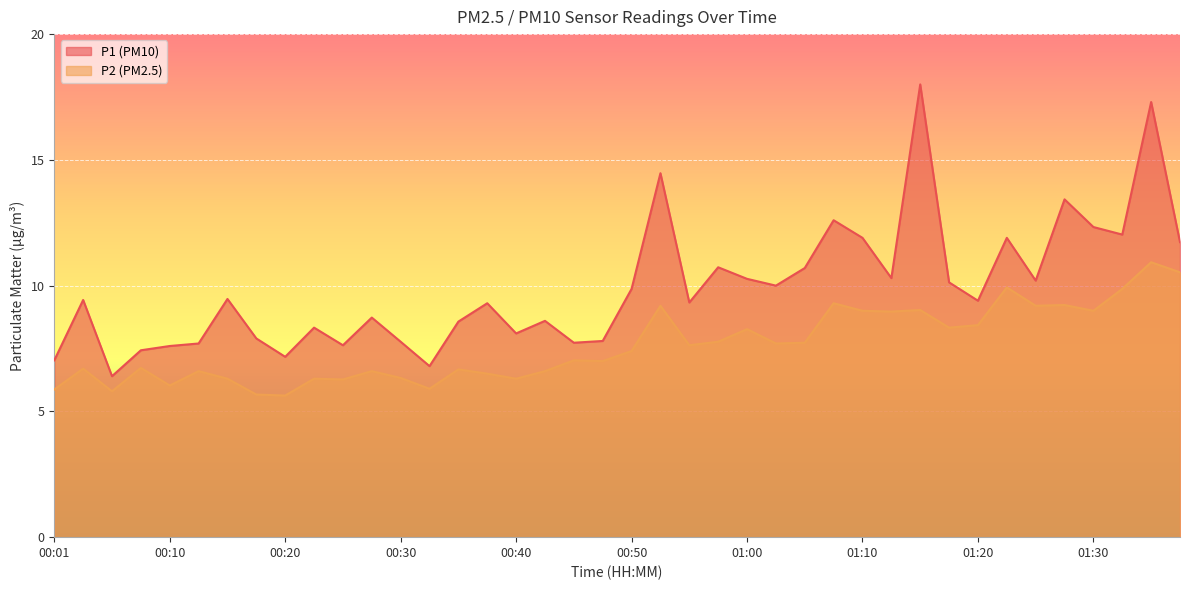

At which label does P2 first exceed 7?

00:45